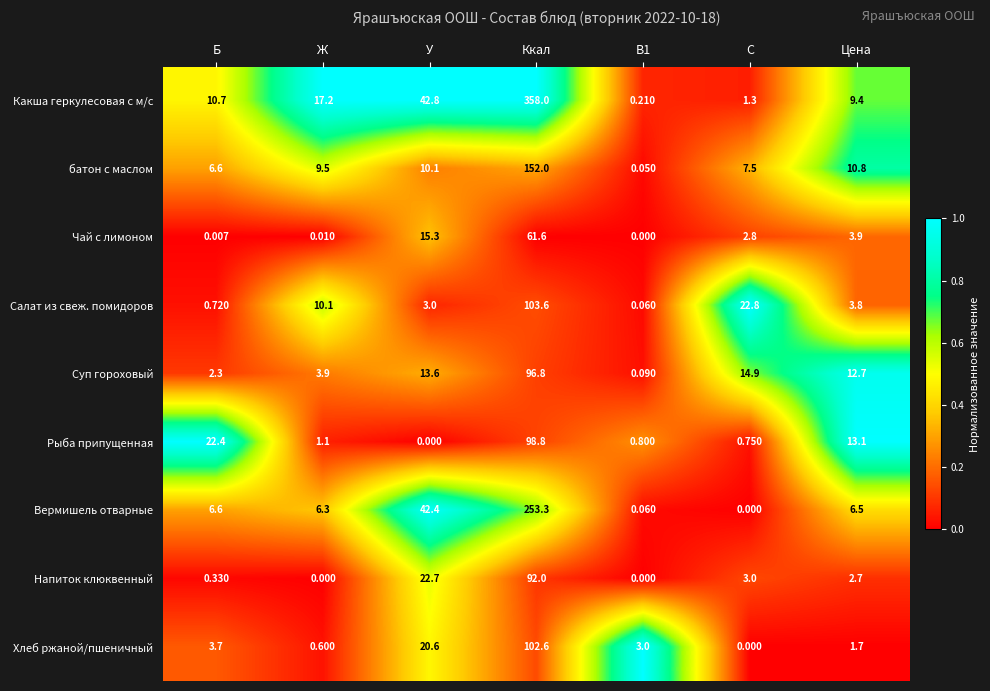

What is the maximum value shown in the chart?

358.0